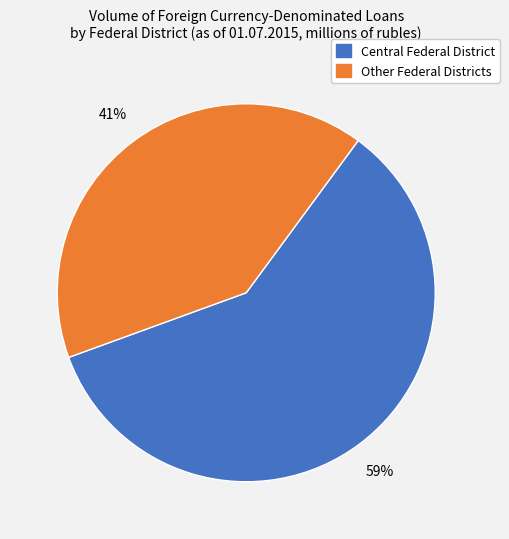

Count the number of slices in the pie.

2